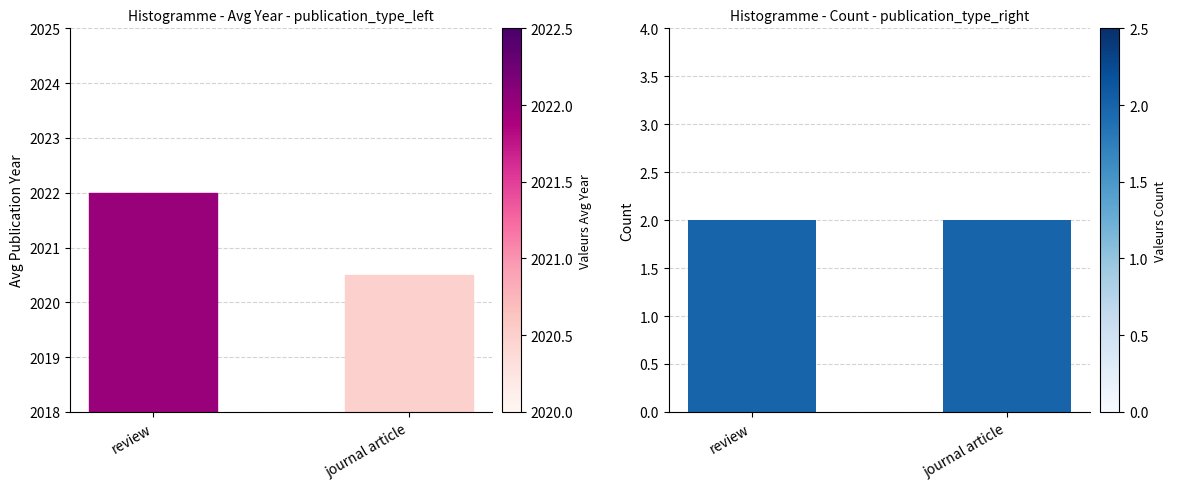

What is the change in value from review to journal article?

-1.5